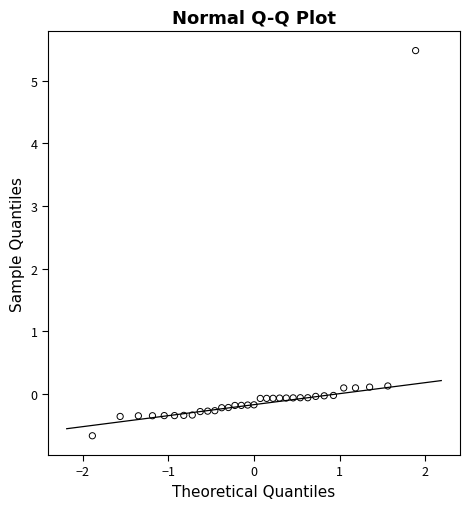

What is the range of X values (max minus min)?

3.8